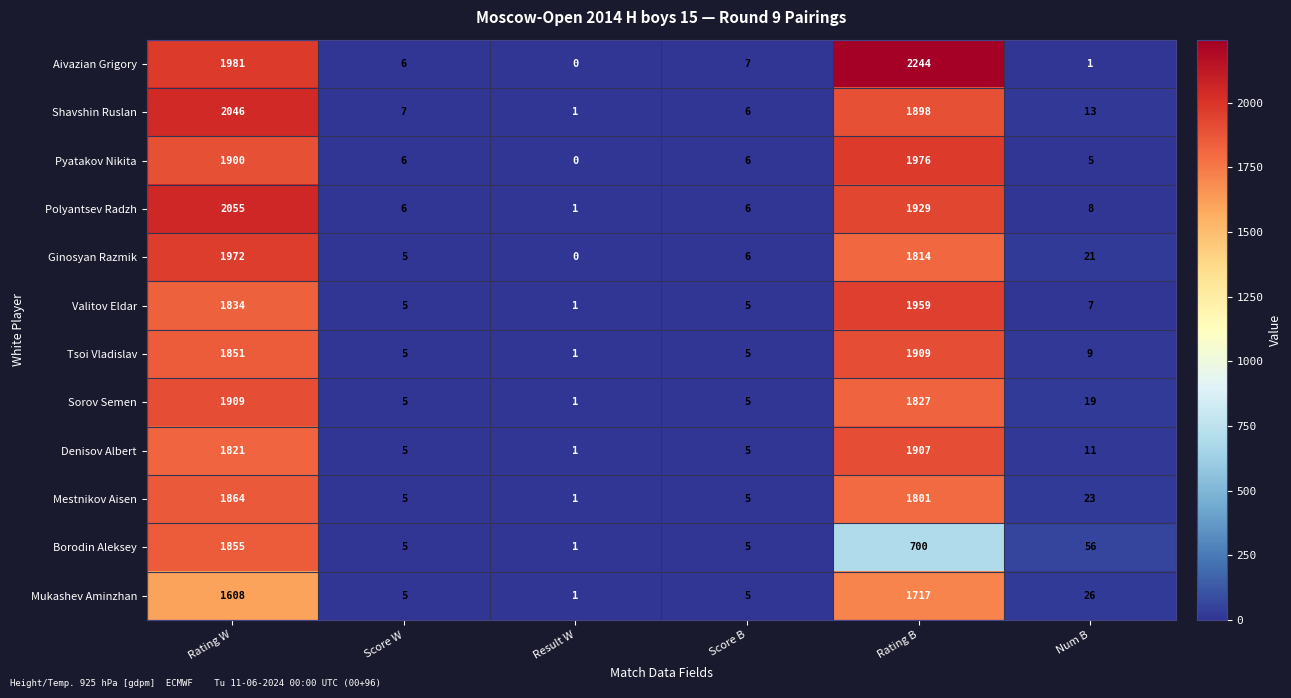

Rank the series at Rating W from highest to lowest value.

Polyantsev Radzh, Shavshin Ruslan, Aivazian Grigory, Ginosyan Razmik, Sorov Semen, Pyatakov Nikita, Mestnikov Aisen, Borodin Aleksey, Tsoi Vladislav, Valitov Eldar, Denisov Albert, Mukashev Aminzhan